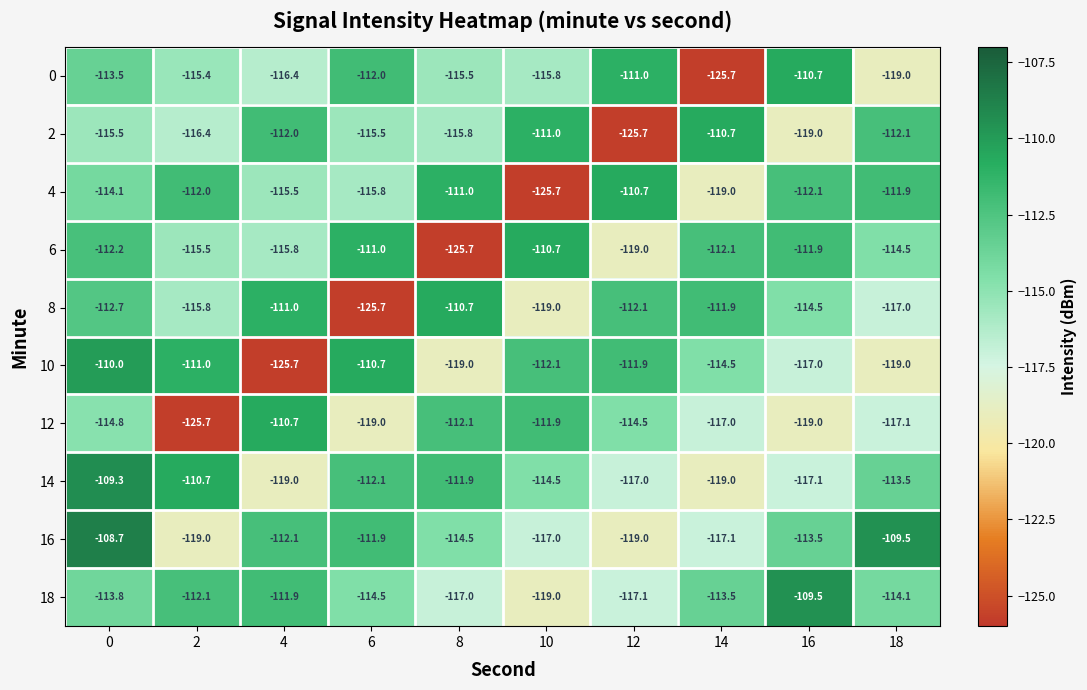

Rank the series at 4 from lowest to highest value.

10, 14, 0, 6, 4, 16, 2, 18, 8, 12